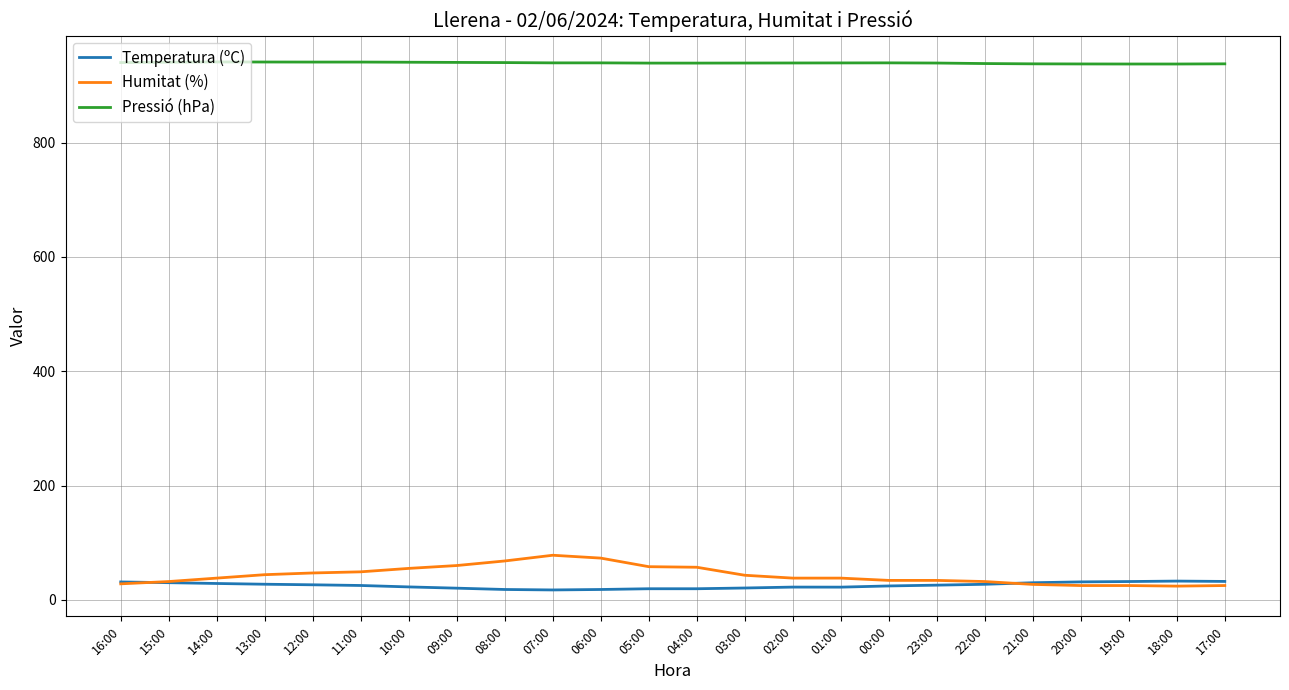

What is the total value across all series at 16:00?

999.2